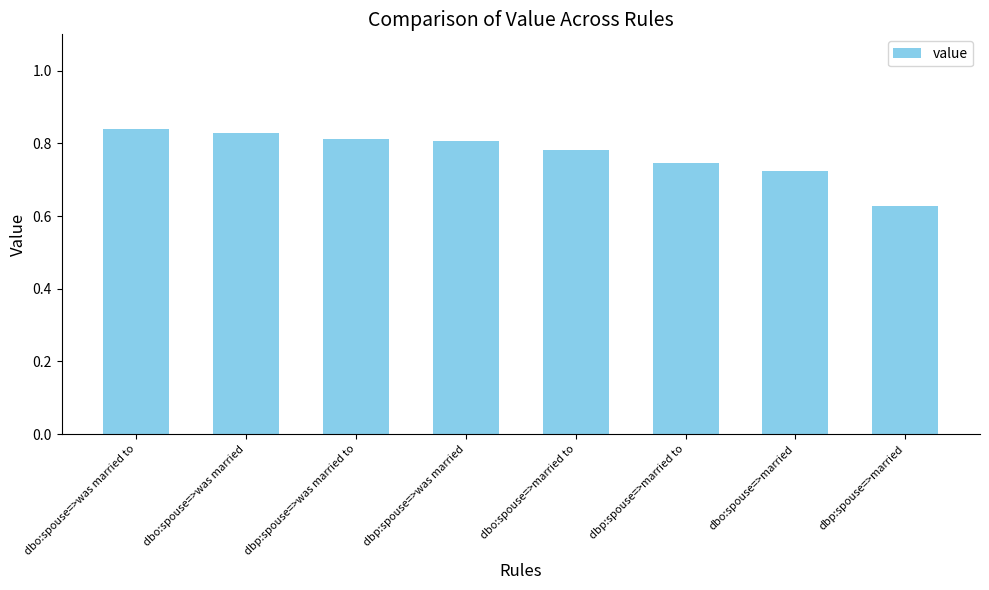

Are the bars grouped side by side (vs. stacked)?

No